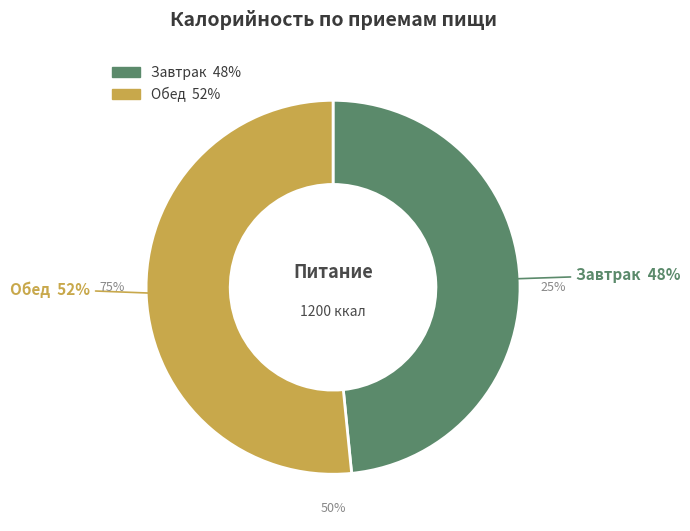

How many slices are in this pie chart?

2